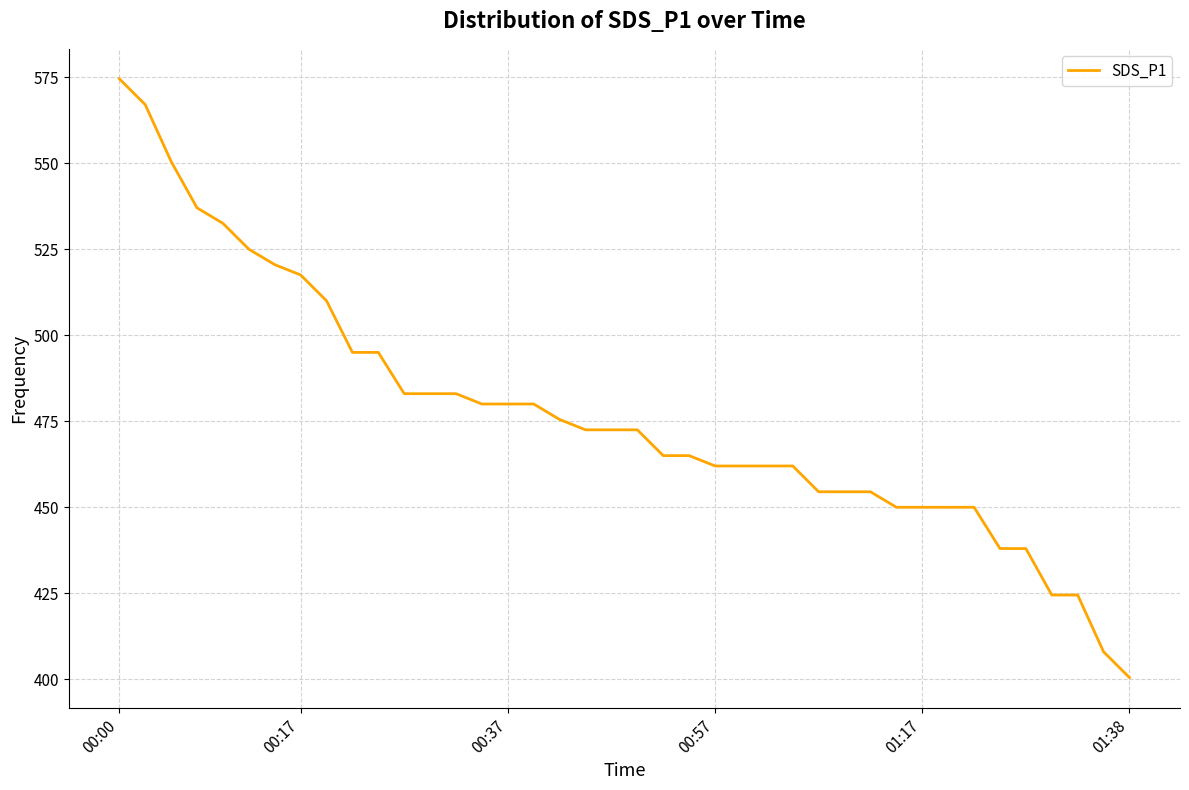

Reading left to right, list all the values displayed in this chart.

574.5	567.0	550.5	537.0	532.5	525.0	520.5	517.5	510.0	495.0	495.0	483.0	483.0	483.0	480.0	480.0	480.0	475.5	472.5	472.5	472.5	465.0	465.0	462.0	462.0	462.0	462.0	454.5	454.5	454.5	450.0	450.0	450.0	450.0	438.0	438.0	424.5	424.5	408.0	400.5